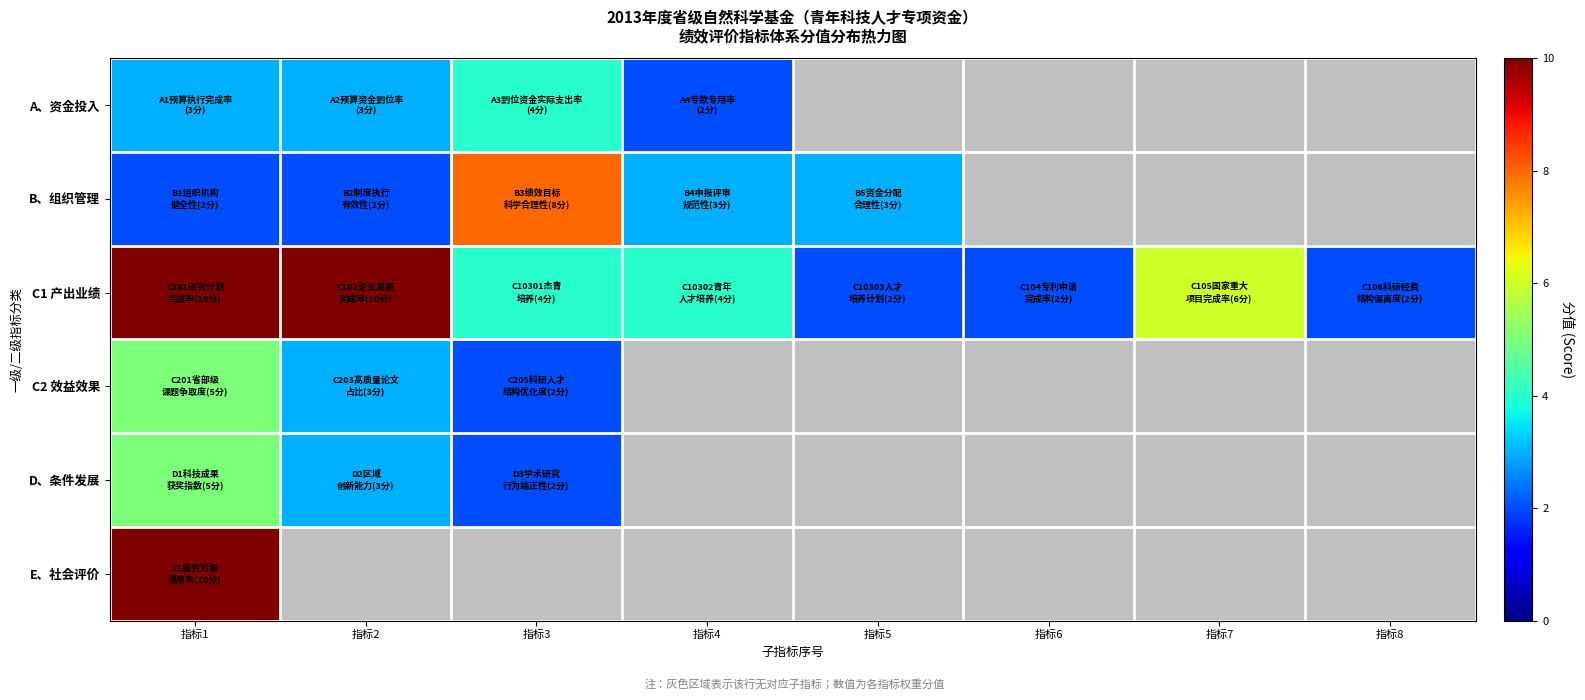

List the series in order of their peak value, lowest first.

A、资金投入, C2 效益效果, D、条件发展, B、组织管理, C1 产出业绩, E、社会评价